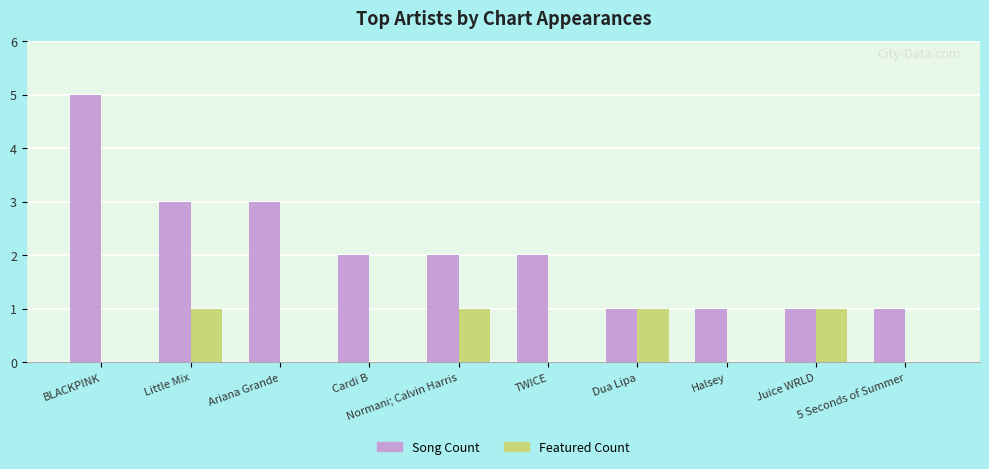

At which label does Song Count reach its peak?

BLACKPINK